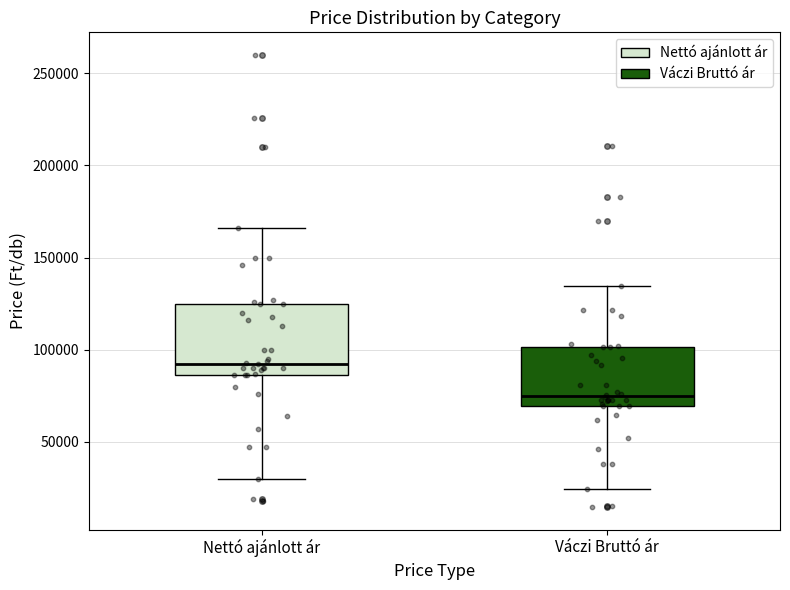

Comparing the boxes themselves (not the whiskers), which one is the tallest?

Nettó ajánlott ár